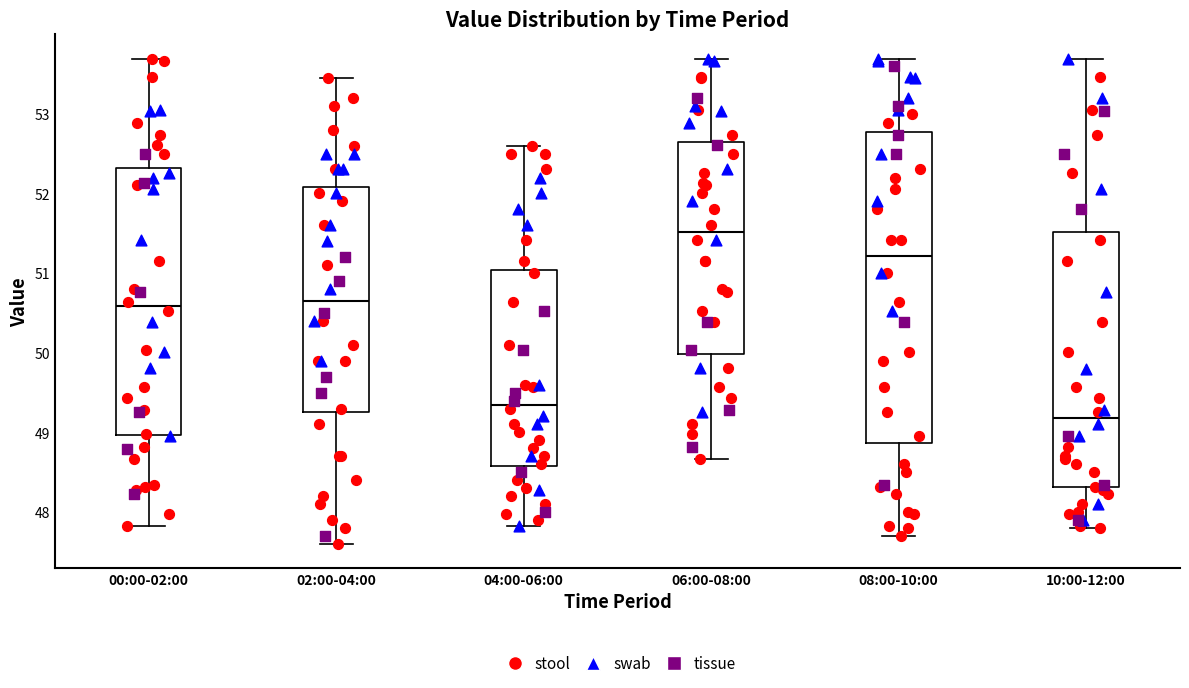

Where is the lower edge of the box for 00:00-02:00 on the y-axis? The values are not printed on the chart, so give them approximately, as read against the axis.

49.0